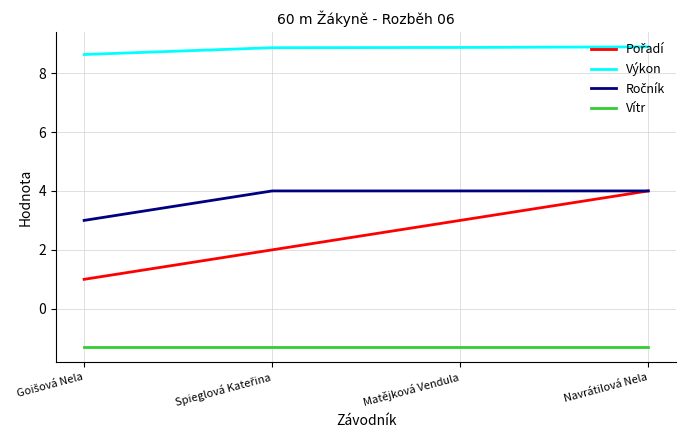

What is the smallest value displayed?

-1.3